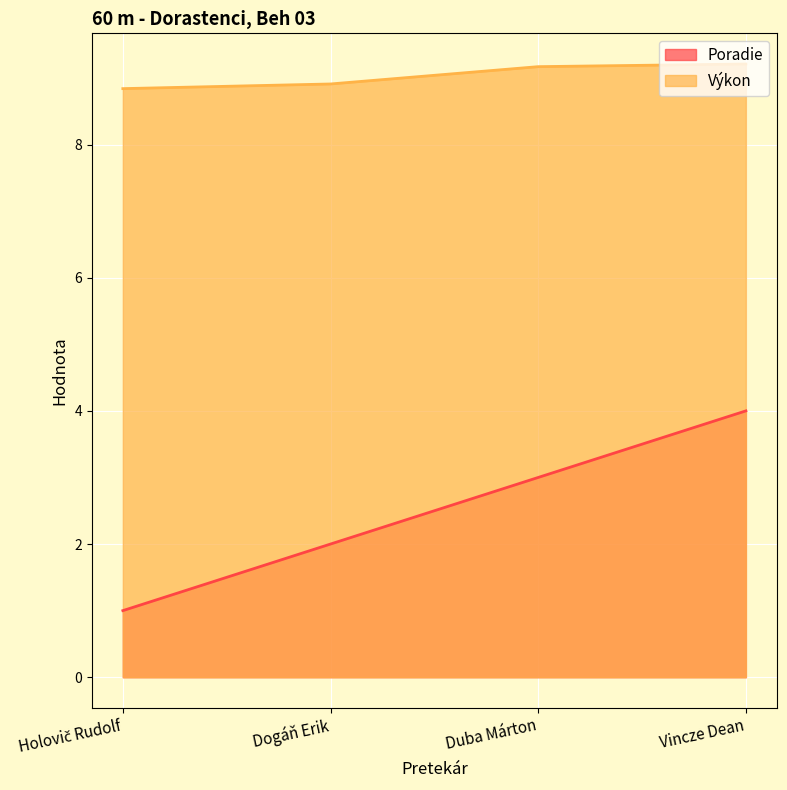

The value of Výkon at Holovič Rudolf is 8.8. True or false?

True